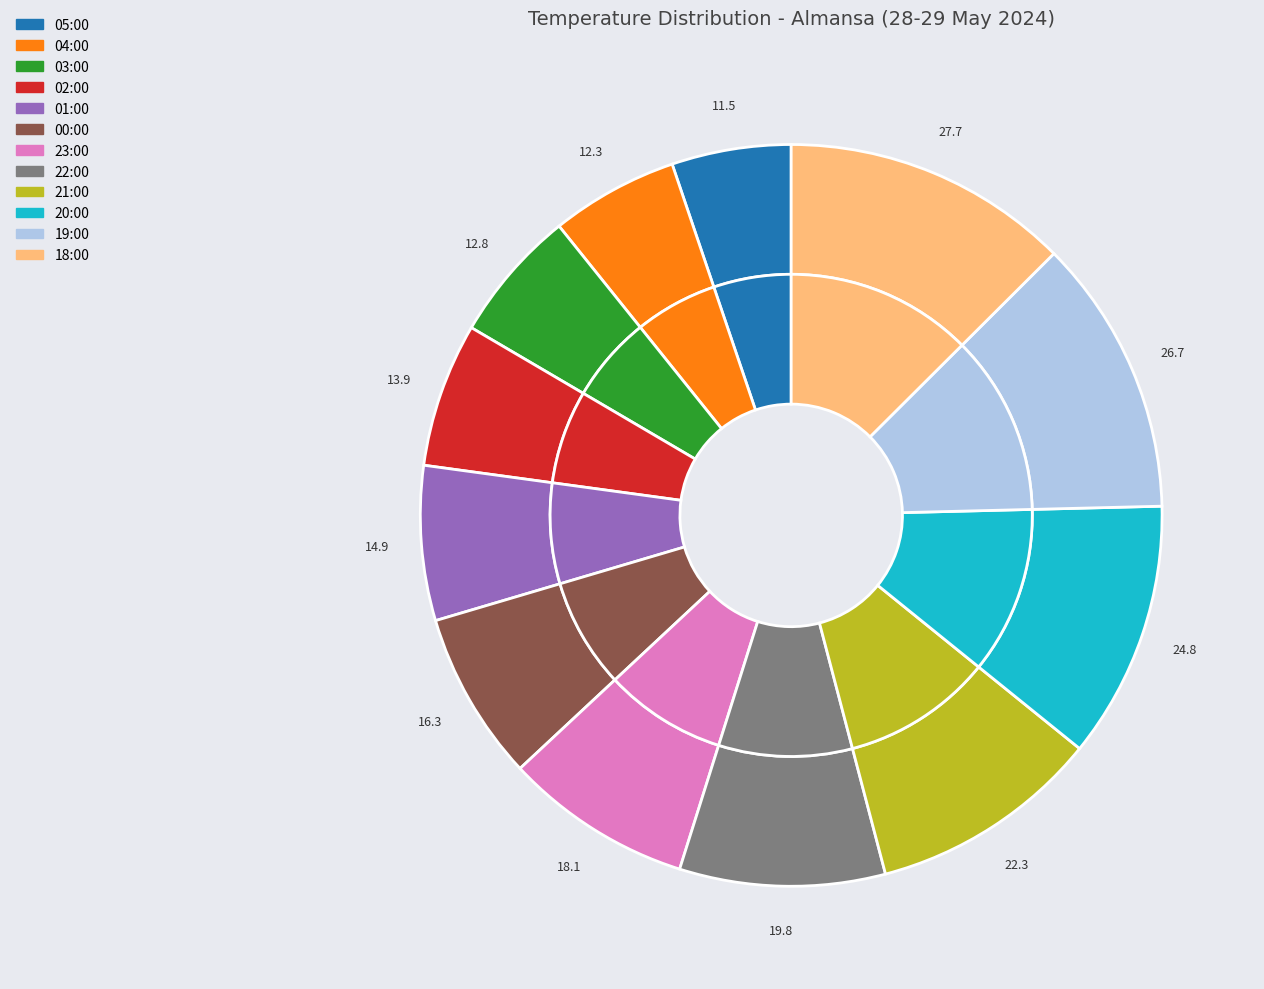

Does 18:00 represent more than half of the total?

No